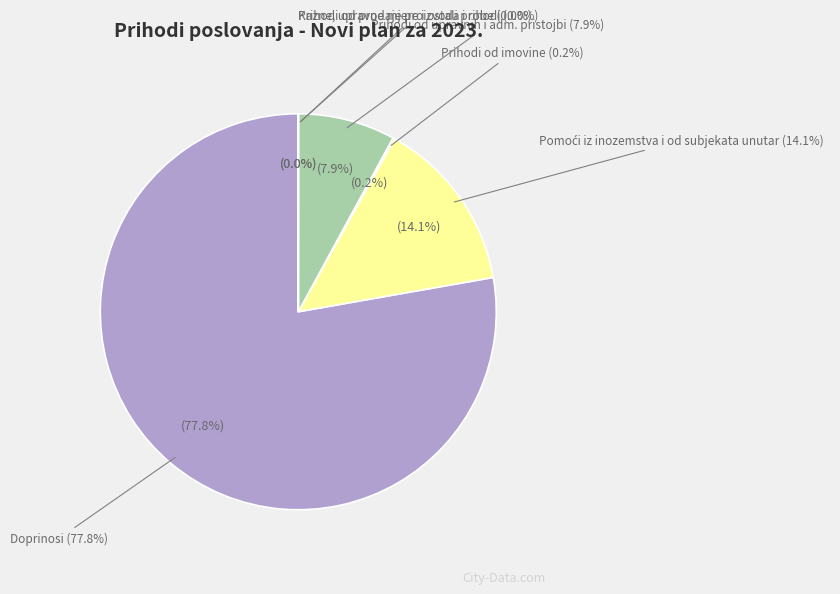

To the nearest percent, what is the difference between the Pomoći iz inozemstva i od subjekata unutar and Prihodi od prodaje proizvoda i robe slice percentages?

14%